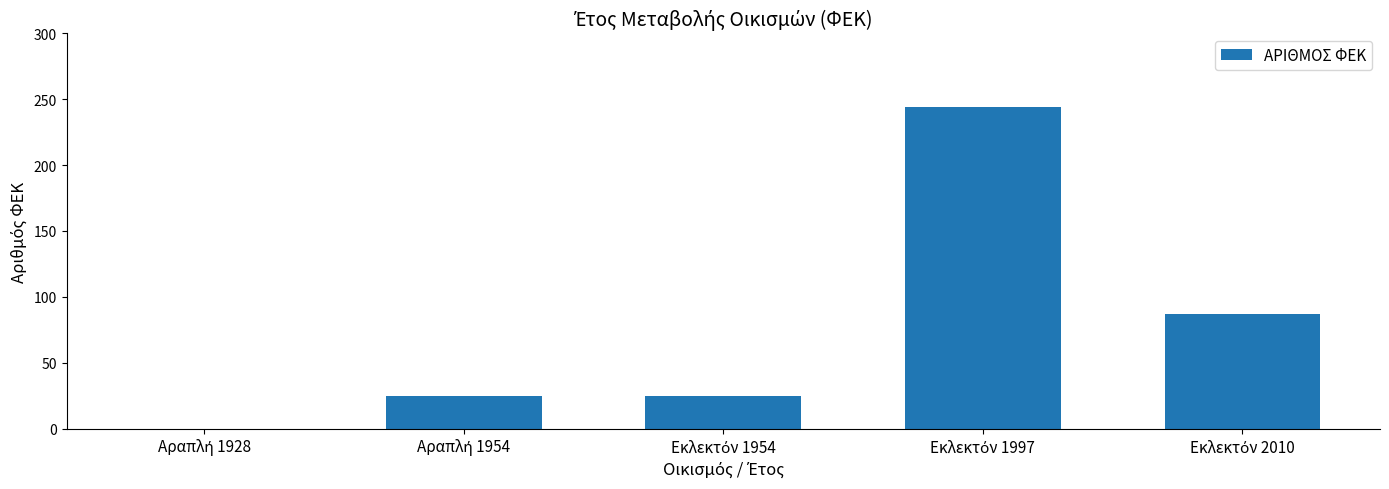

What is the greatest value displayed?

244